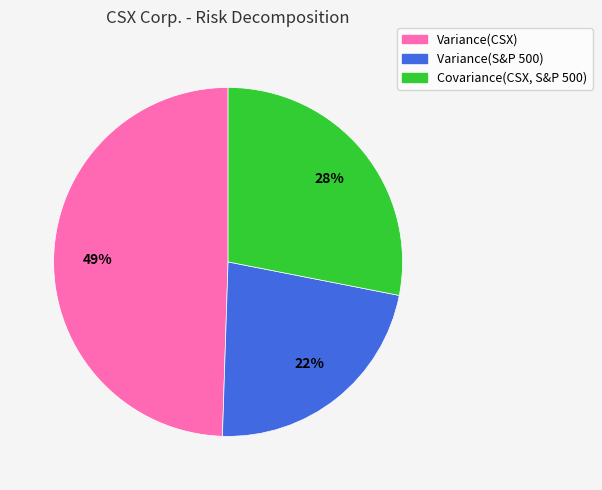

Rank the categories by value from lowest to highest.

Variance(S&P 500), Covariance(CSX, S&P 500), Variance(CSX)